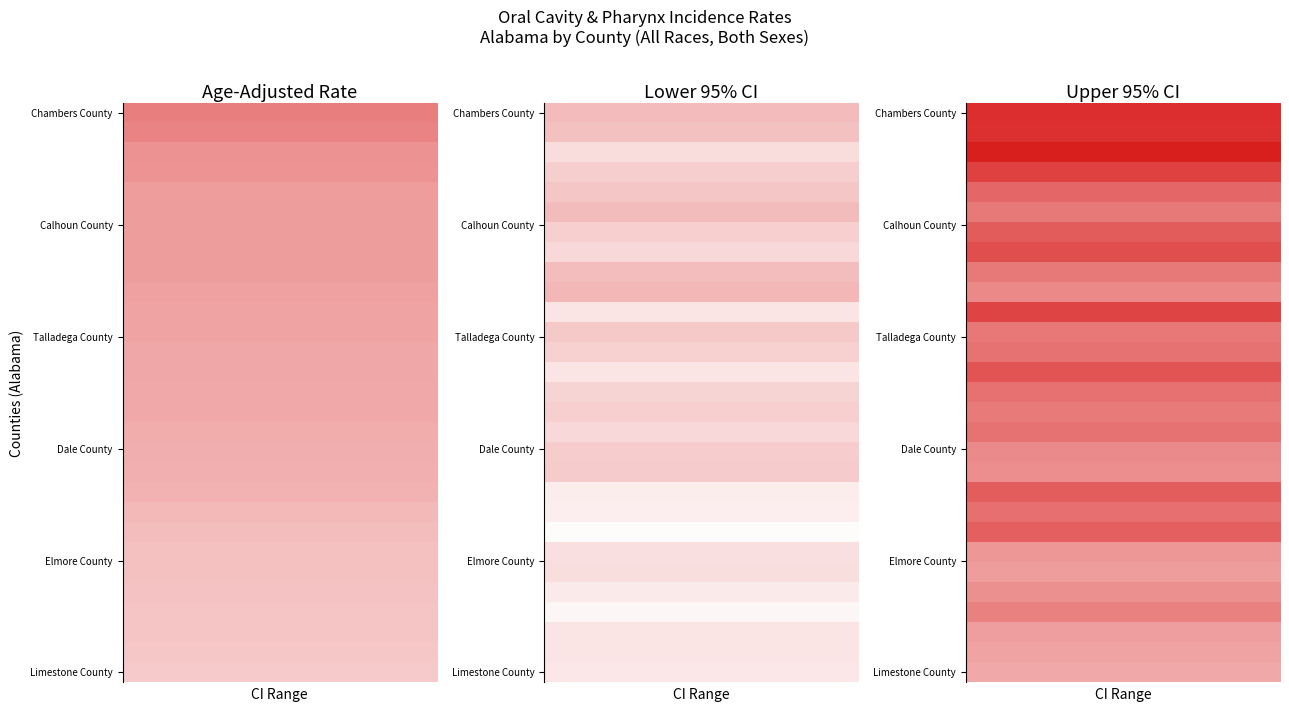

Reading right to left, extract all data points from this chart.

Chambers County: 26.1	13.2	18.8
Cherokee County: 26.0	12.6	18.3
Cleburne County: 27.5	10.1	17.0
Geneva County: 24.3	11.5	16.9
Colbert County: 20.9	12.2	16.0
Calhoun County: 19.2	13.1	15.9
Covington County: 21.9	11.4	15.9
Marion County: 23.1	10.6	15.9
Etowah County: 19.2	13.0	15.9
Baldwin County: 17.8	13.6	15.6
Bibb County: 24.0	9.4	15.4
Talladega County: 19.4	12.0	15.4
Blount County: 19.8	11.3	15.0
Barbour County: 22.6	9.5	15.0
Russell County: 20.0	10.9	14.9
Walker County: 19.1	11.4	14.9
Dale County: 19.8	10.6	14.6
Houston County: 17.7	11.6	14.4
Morgan County: 17.3	11.7	14.3
Winston County: 21.8	8.7	14.0
Pike County: 20.1	8.5	13.4
Pickens County: 21.6	7.4	13.0
Elmore County: 16.5	9.9	12.8
Marshall County: 16.0	10.0	12.7
Autauga County: 17.2	8.9	12.5
Franklin County: 18.5	7.9	12.3
Cullman County: 15.8	9.5	12.3
St. Clair County: 15.4	9.4	12.1
Limestone County: 14.9	9.2	11.8